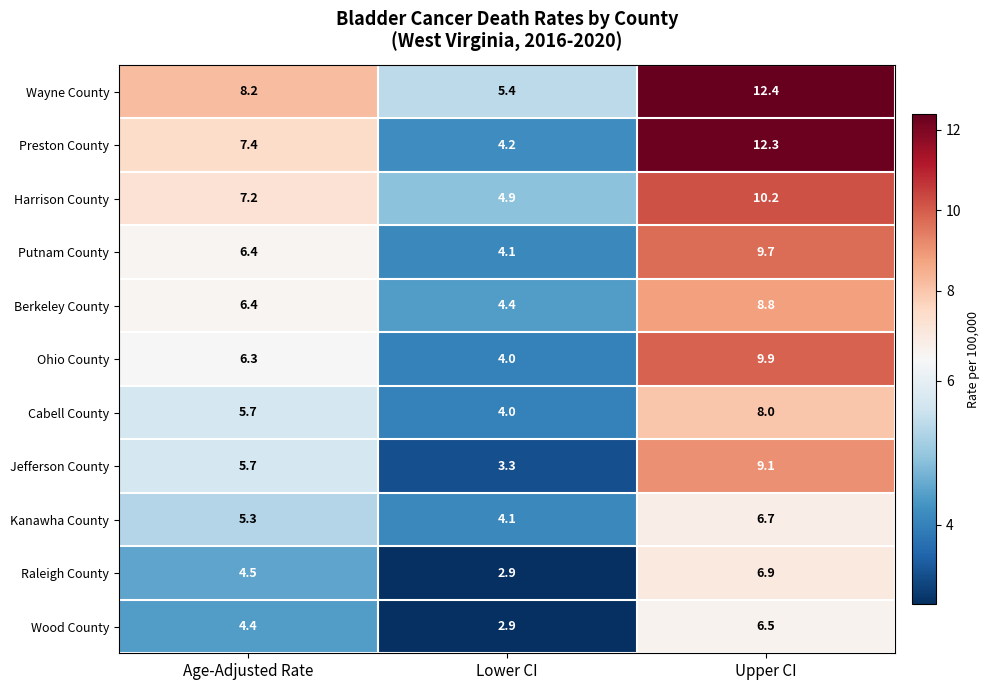

Which series has the largest total across all categories?

Wayne County